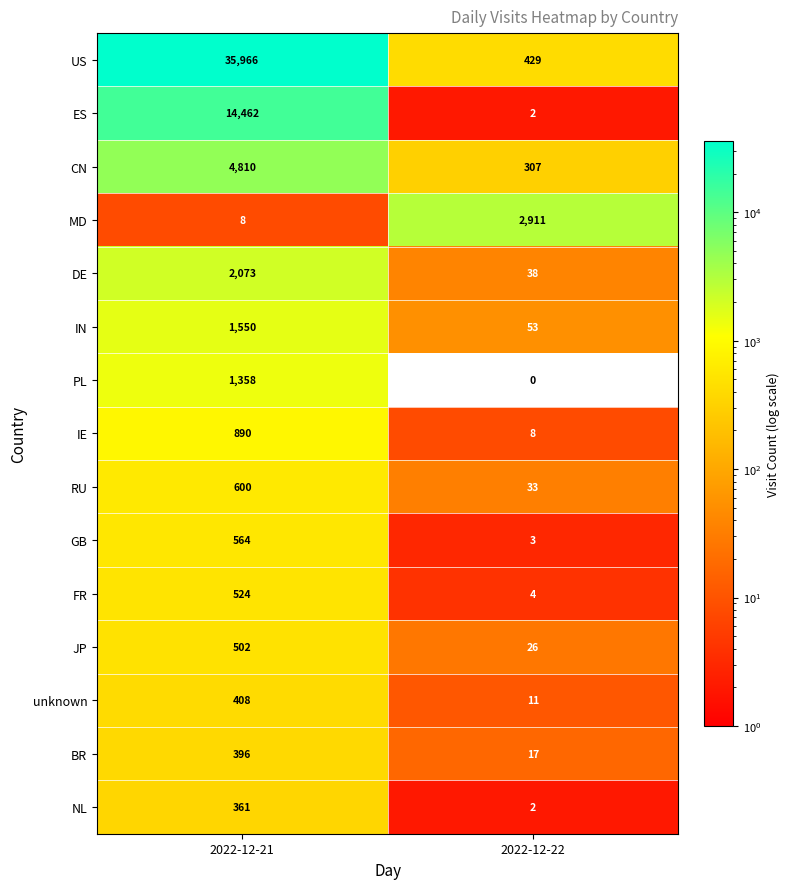

The value of ES at 2022-12-21 is 14462. True or false?

True